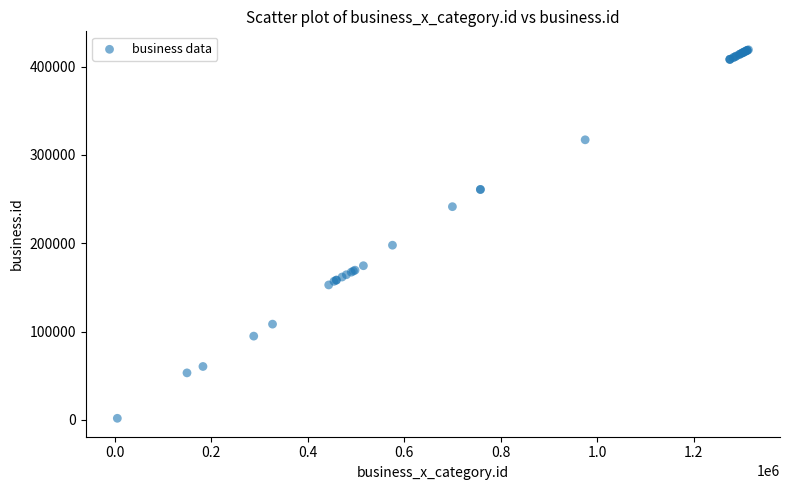

What Y value in the scatter plot is closest to 210410?

197762